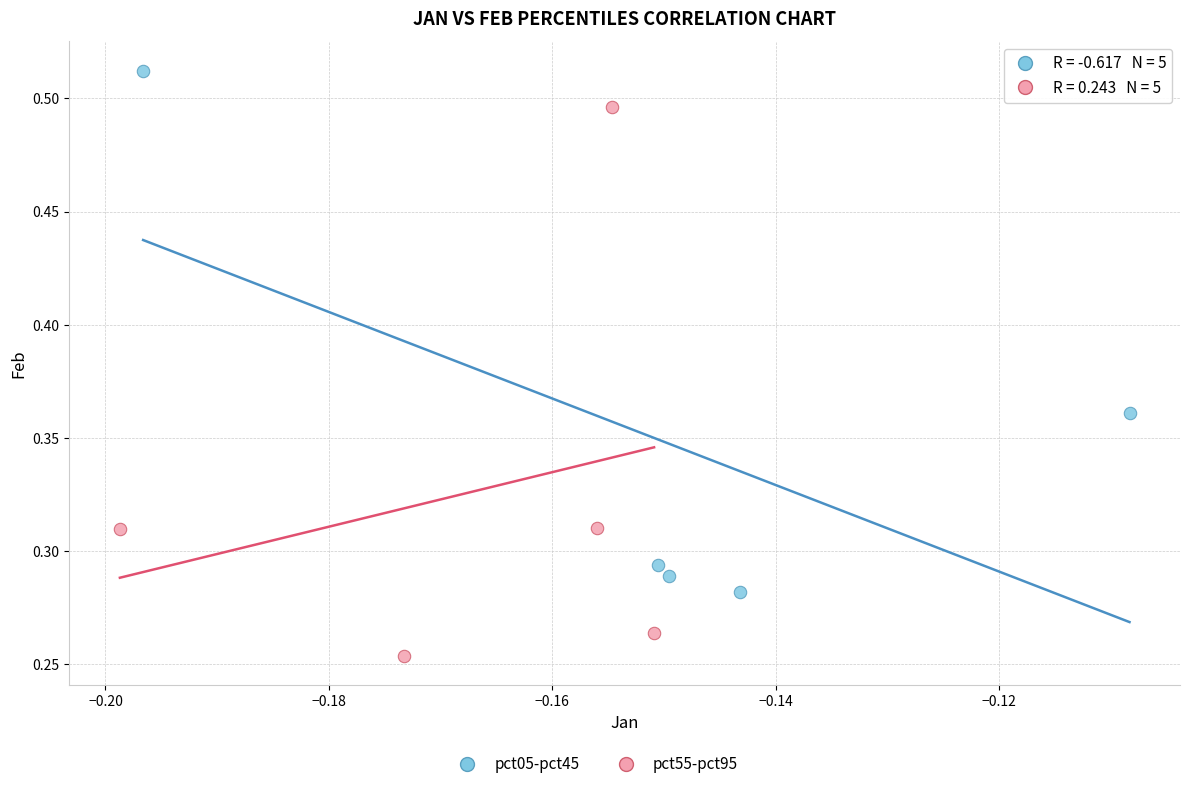

Which series contains the highest Y value?

pct05-pct45